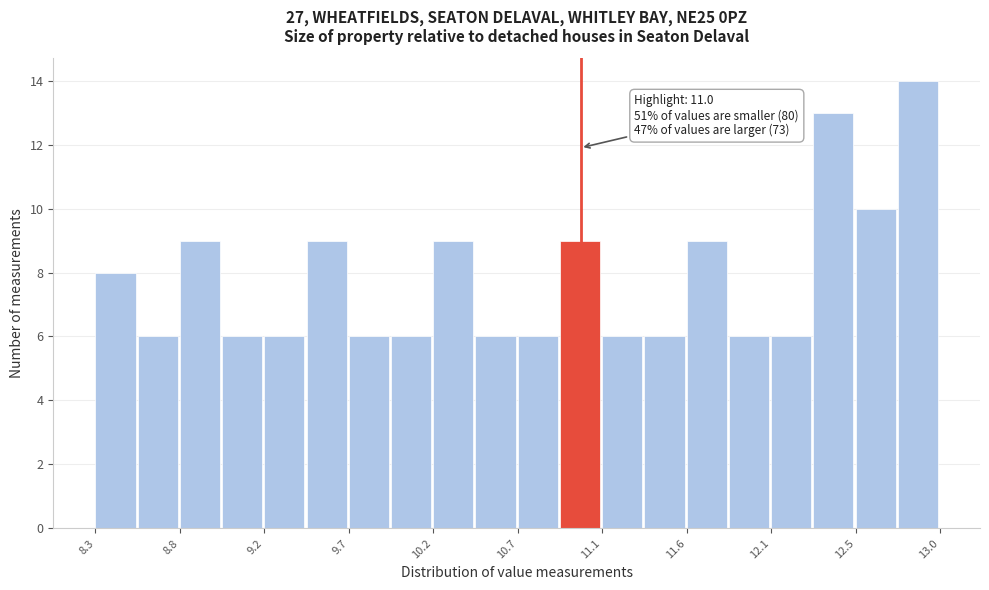

Over which range of the x-axis is the bar tallest?

12.765 to 13.000